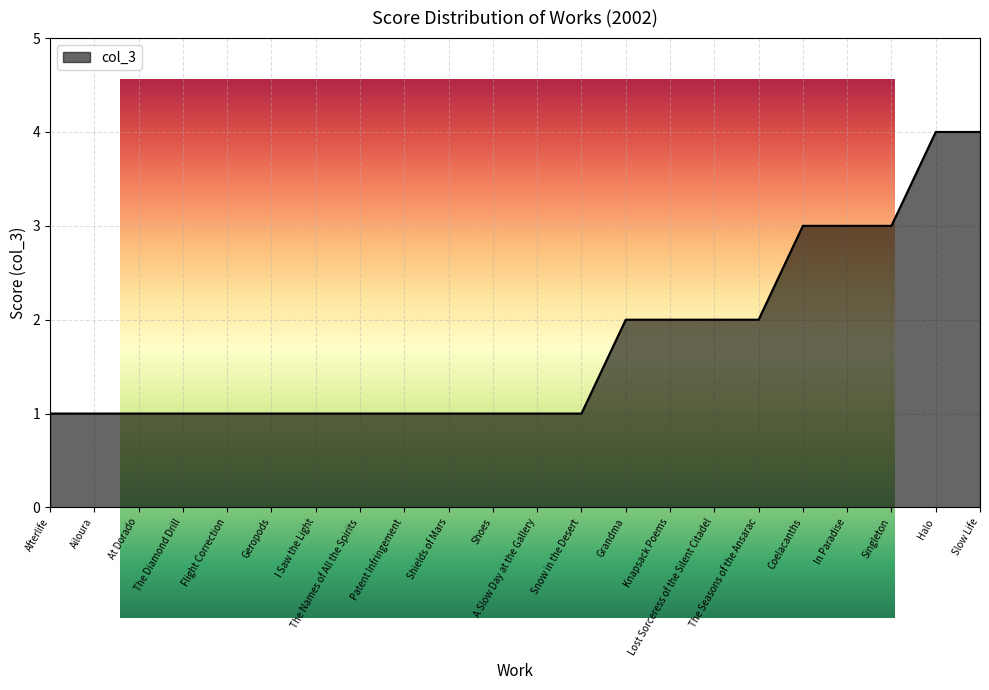

True or false: the data shows 2 at Shoes.

False